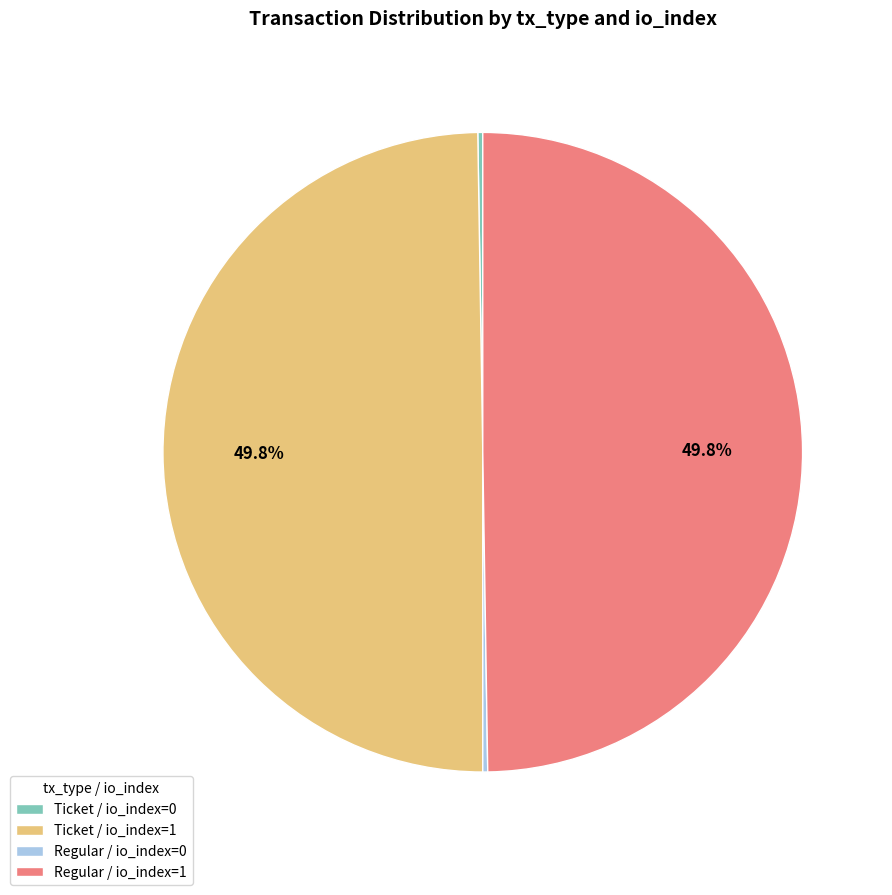

How much of the chart is everything except Ticket / io_index=1?

50.2%